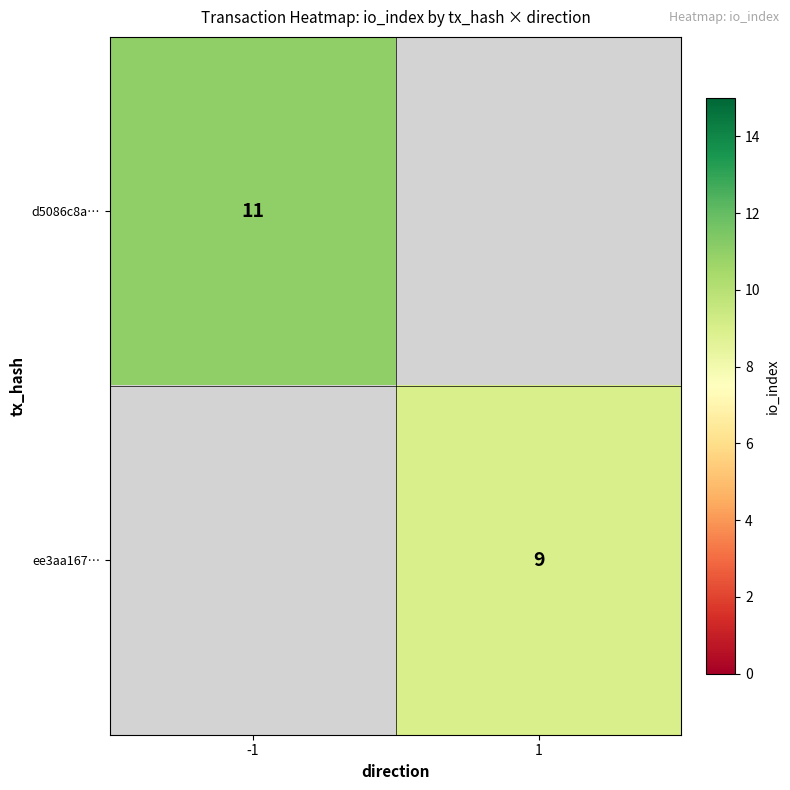

Is the value of ee3aa167… at 1 greater than the value of d5086c8a… at -1?

No